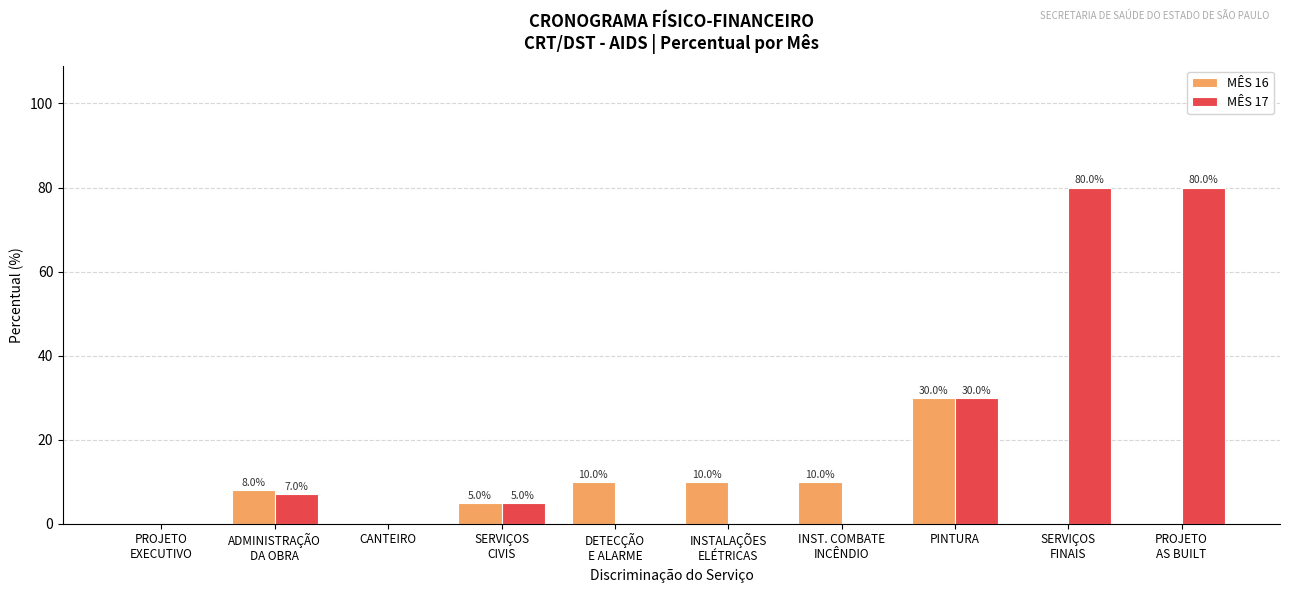

Between CANTEIRO and DETECÇÃO
E ALARME, which series saw the biggest shift?

MÊS 16